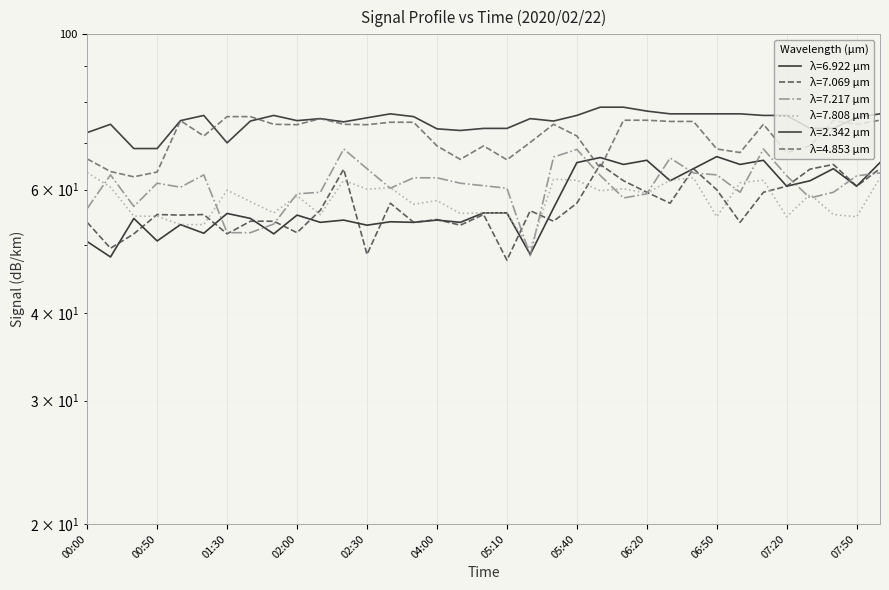

List the series in order of their peak value, lowest first.

7.808, 7.069, 6.922, 7.217, 4.853, 2.342